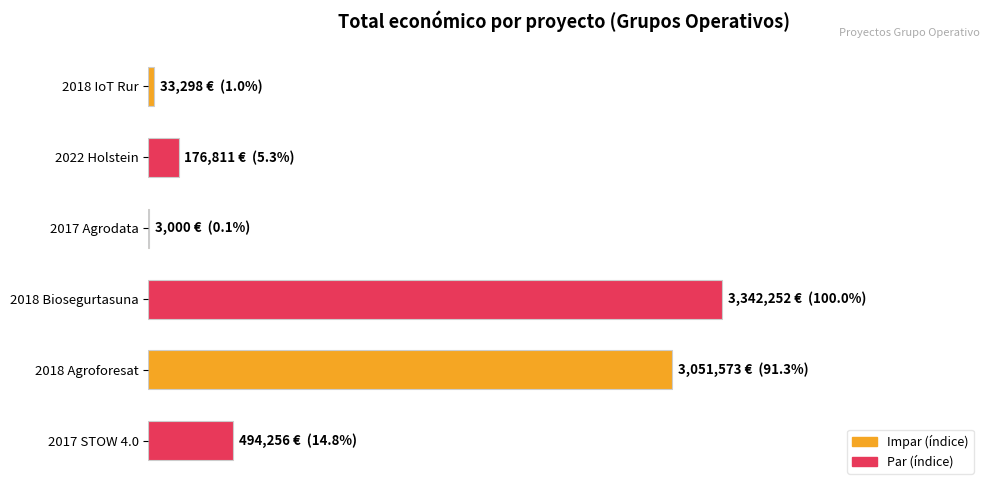

Are the bars horizontal?

Yes